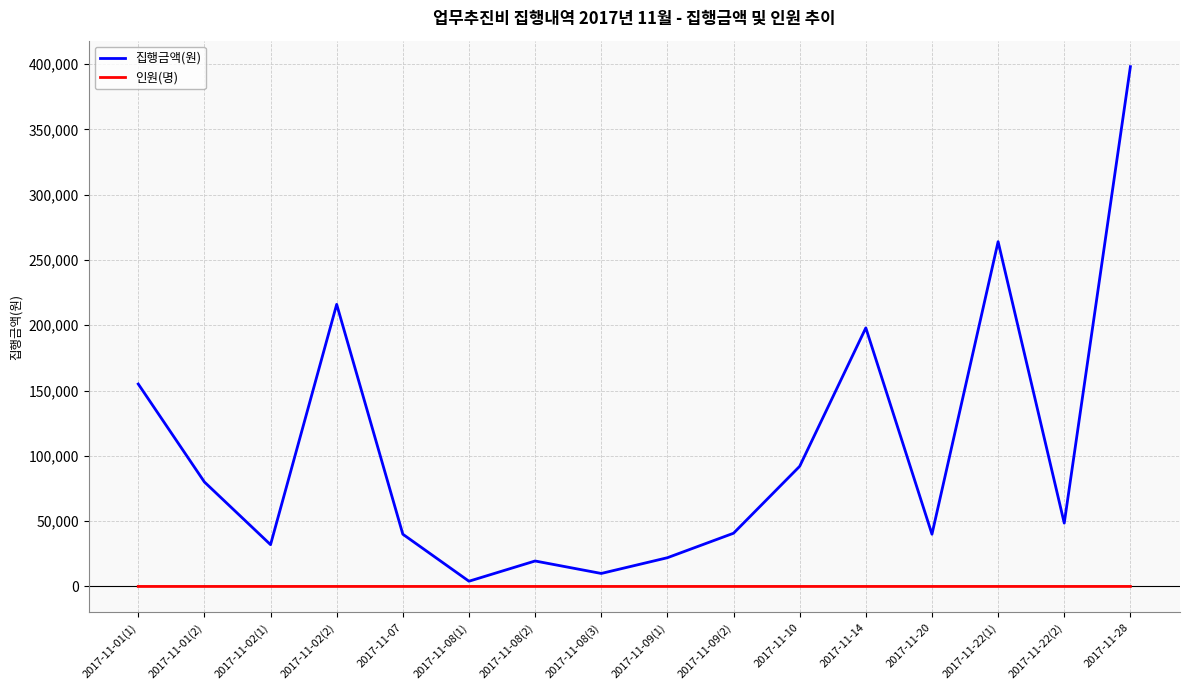

Rank the series at 2017-11-09(2) from lowest to highest value.

인원(명), 집행금액(원)